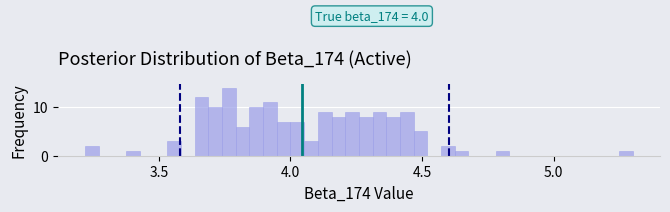

Around what value on the x-axis is the tallest bar? Give the approximate position of its centre, as read against the axis.

3.75